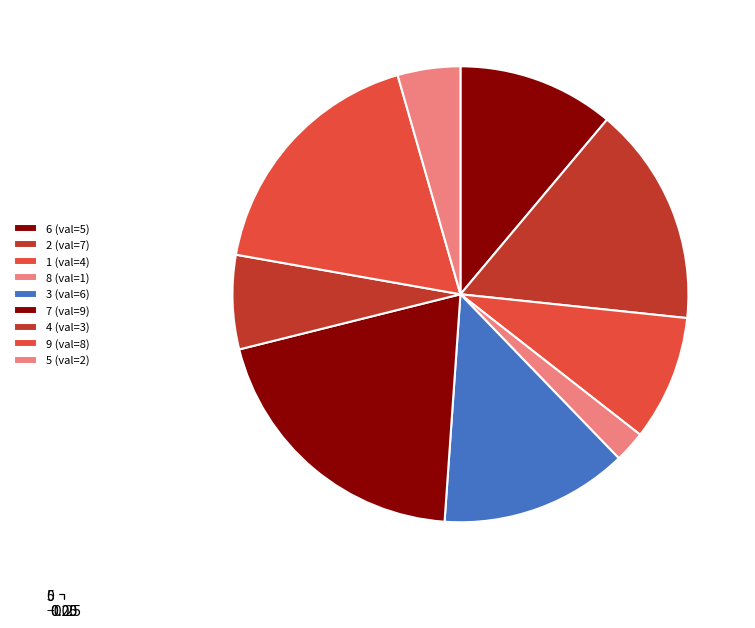

Which category has the smallest portion of the pie?

8